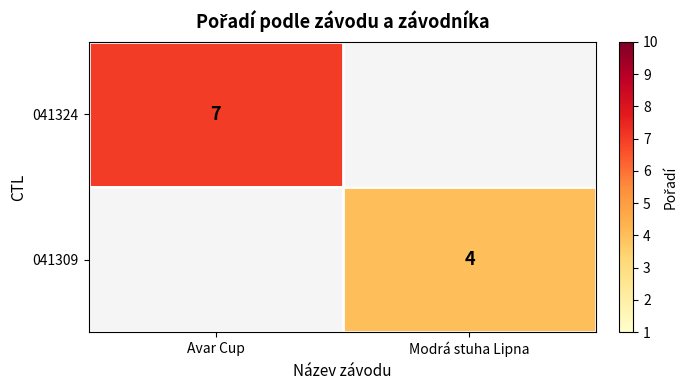

The value of 041309 at Modrá stuha Lipna is 4. True or false?

True